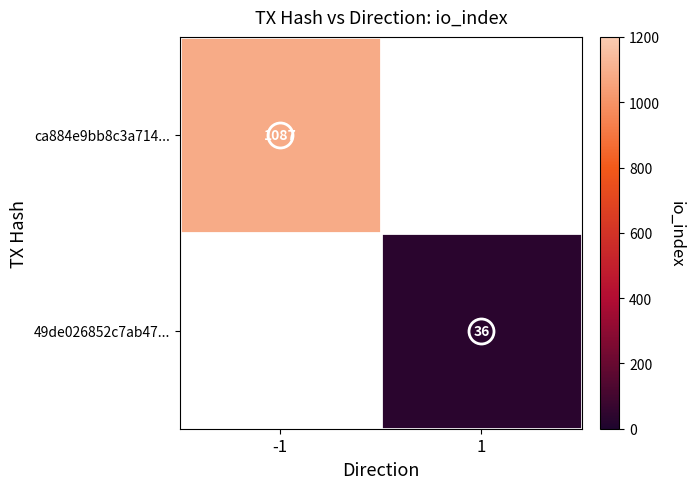

At which label is ca884e9bb8c3a714... closest to 1087?

-1